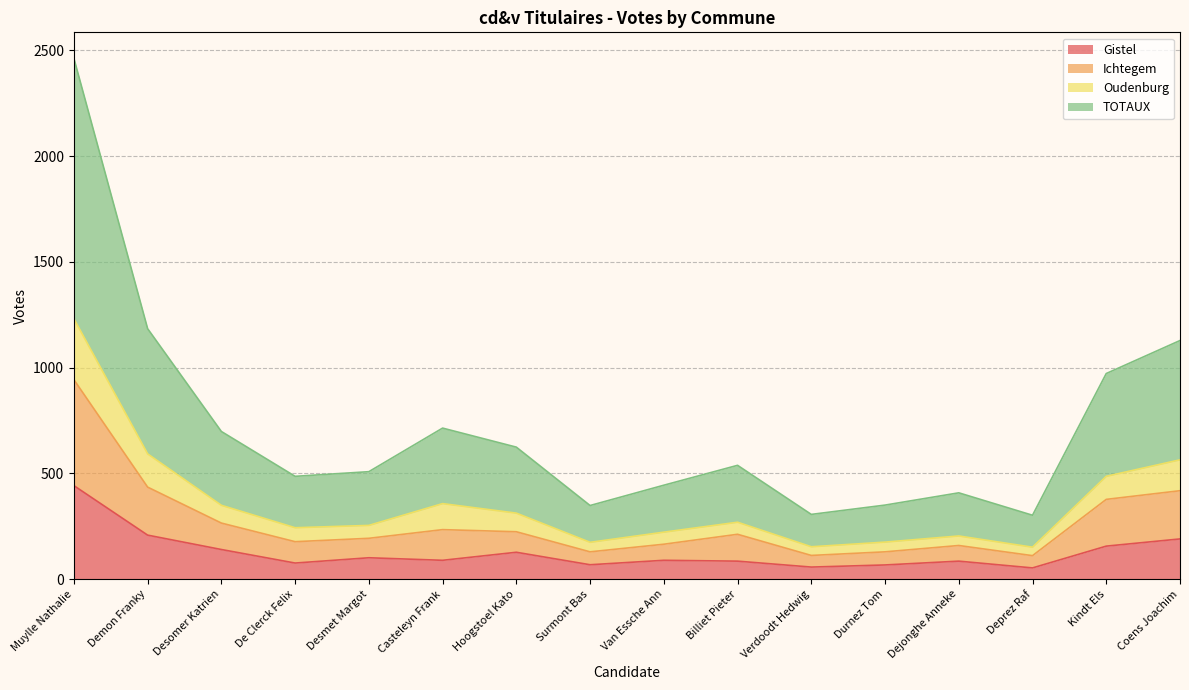

Reading right to left, what are all the values shown in this chart?

Gistel: 190	156	53	85	67	57	85	89	68	127	89	101	76	140	208	442
Ichtegem: 418	377	111	159	129	112	212	165	129	224	234	193	177	265	435	943
Oudenburg: 564	486	151	204	175	153	269	222	174	312	357	254	243	349	592	1231
TOTAUX: 1128	972	302	408	350	306	538	444	348	624	714	508	486	698	1184	2462